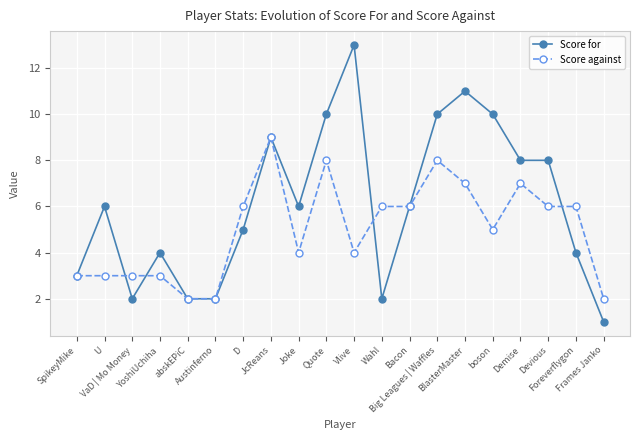

Reading left to right, list all the values displayed in this chart.

Score for: 3	6	2	4	2	2	5	9	6	10	13	2	6	10	11	10	8	8	4	1
Score against: 3	3	3	3	2	2	6	9	4	8	4	6	6	8	7	5	7	6	6	2